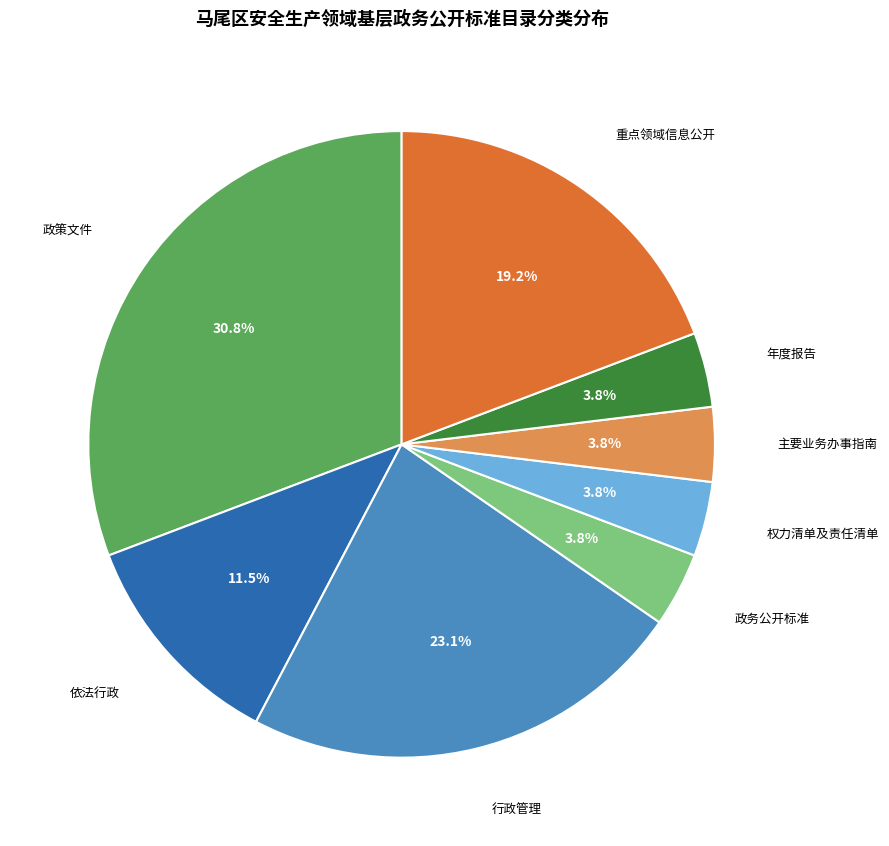

Does any single category account for the majority?

No